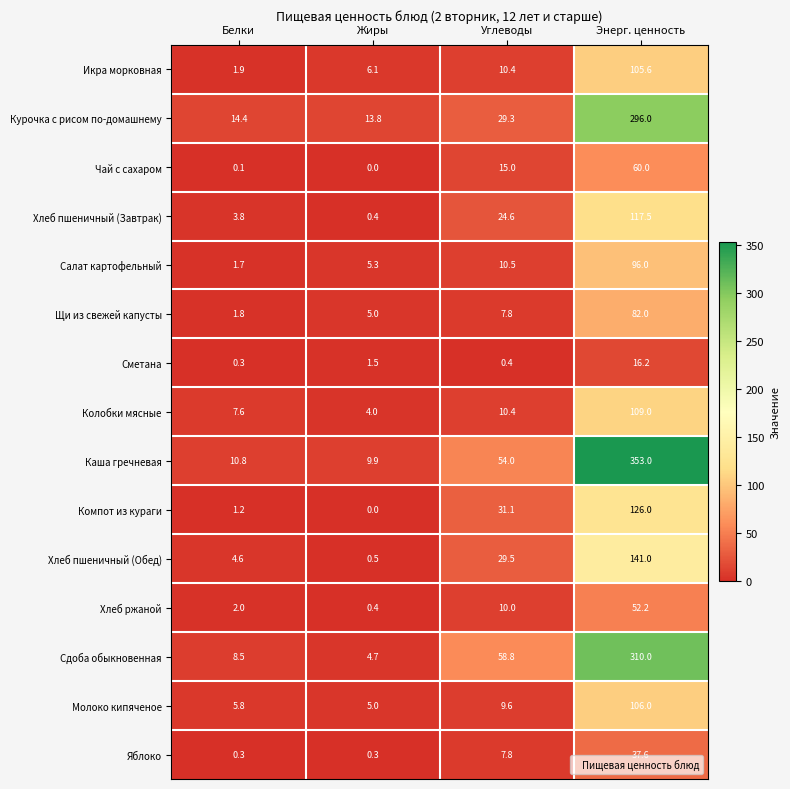

Which series has the largest total across all categories?

Каша гречневая